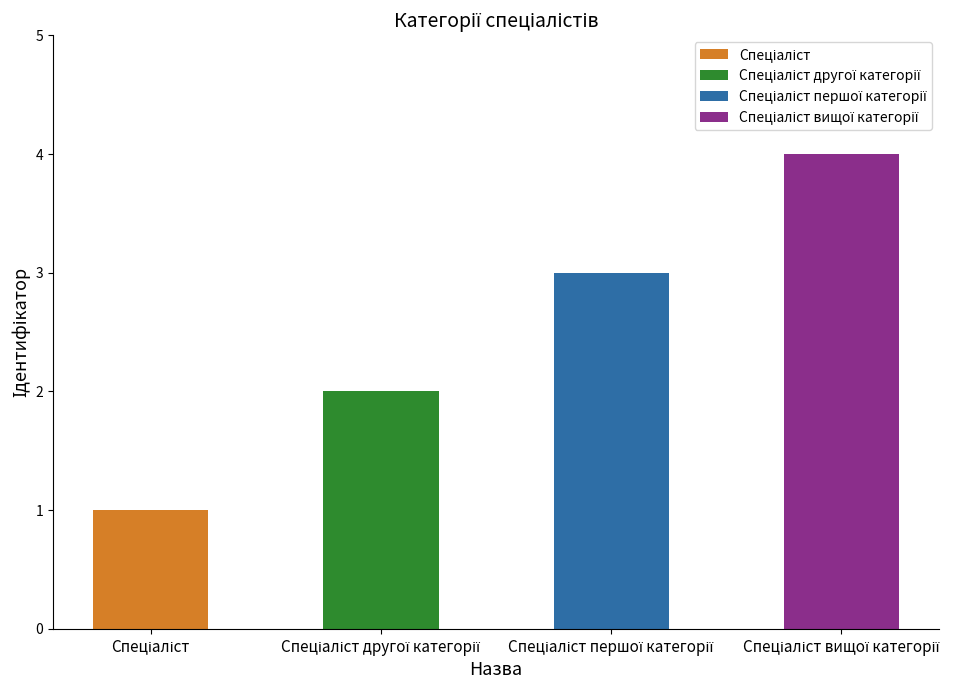

At which category does the chart reach its minimum across all series?

Спеціаліст